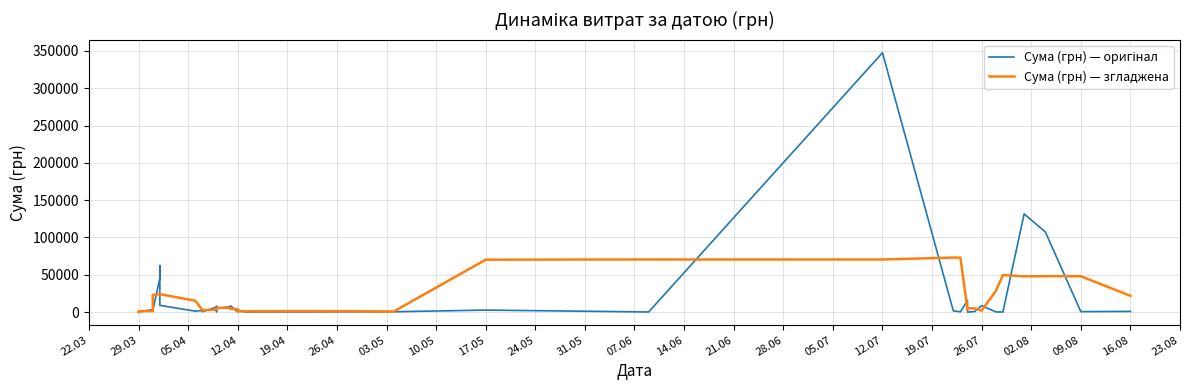

Reading right to left, list all the values displayed in this chart.

Сума (грн) — оригінал: 924.0	633.1	107339.0	131620.9	97.8	265.3	8661.0	682.3	11.2	15642.9	341.4	1704.9	347609.8	180.0	2696.5	476.2	395.0	173.9	3136.3	1247.4	85.3	8300.2	7499.2	4637.0	7737.6	633.1	6700.0	580.8	1303.5	2240.5	1270.4	9026.2	62386.5	45454.3	2249.1	1620.6	3548.4	97.8	100.0	97.8
Сума (грн) — згладжена: 21779.2	48103.4	48123.0	47991.2	49596.8	28265.5	1943.5	5052.6	5067.8	3676.5	73062.0	73095.8	70506.5	70533.5	70271.5	784.3	1375.6	1085.8	1007.6	2588.6	4053.7	4353.8	5651.9	5761.4	5441.4	4057.7	3391.0	2291.6	2419.0	2884.3	15245.4	24075.6	24077.3	24147.3	23051.8	10594.0	1523.2	1092.9	768.8	59.1